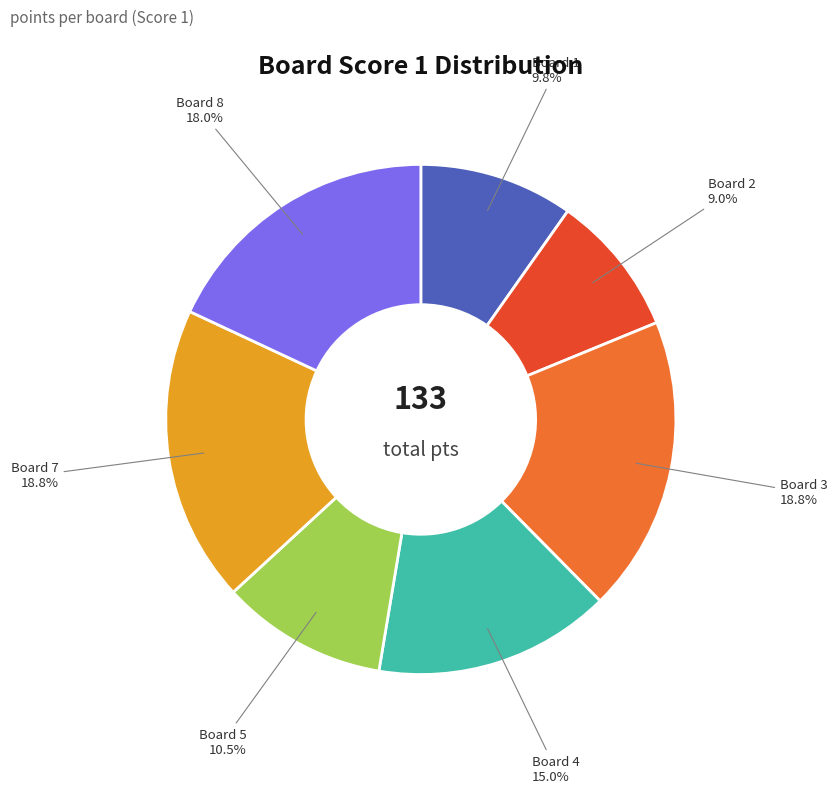

Which has a higher value, Board 8 or Board 5?

Board 8